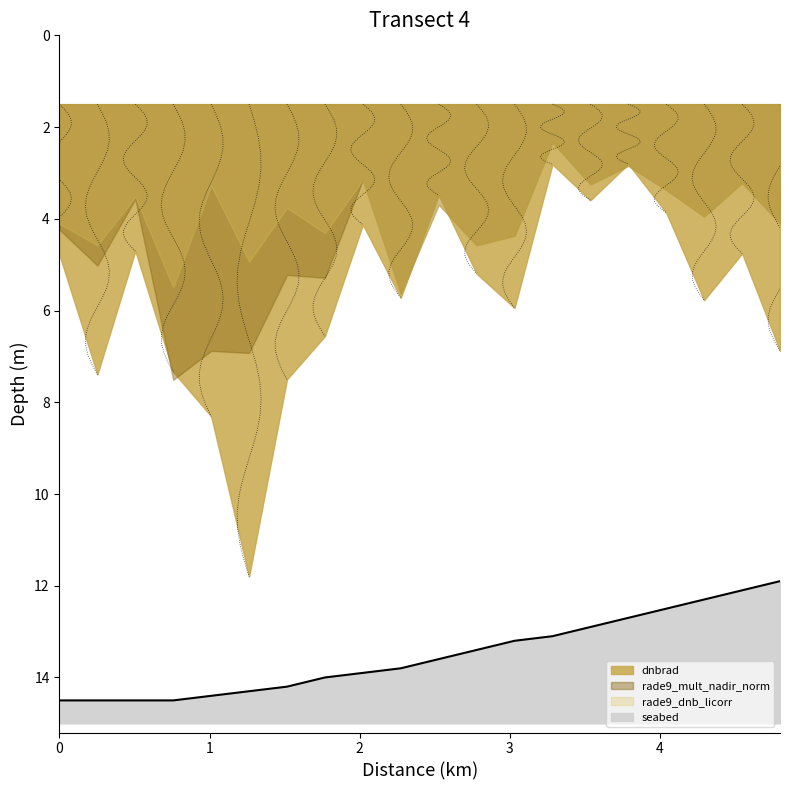

How many values in the rade9_dnb_licorr series exceed 2?

13